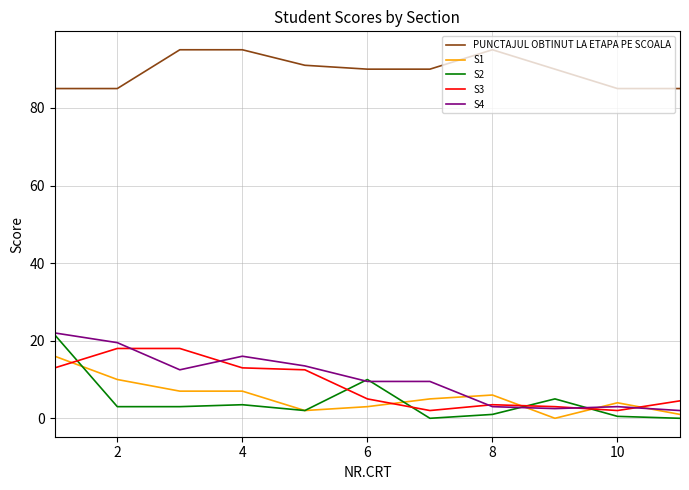

What is the maximum value shown in the chart?

95.0